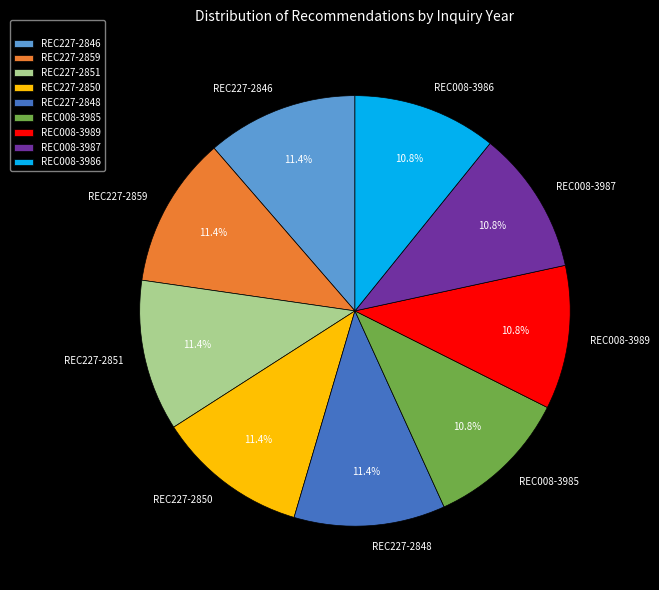

To the nearest percent, what is the average slice percentage?

11%